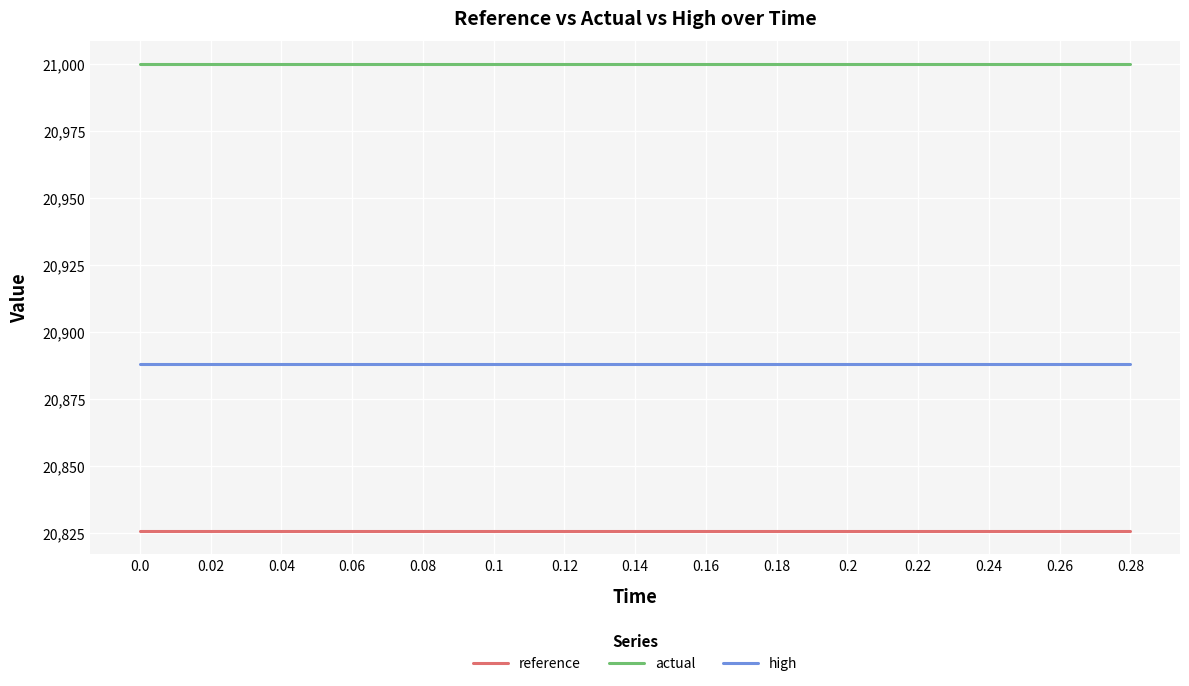

Reading left to right, list all the values displayed in this chart.

reference: 0.0=20825.7	0.02=20825.7	0.04=20825.7	0.06=20825.7	0.08=20825.7	0.1=20825.7	0.12=20825.7	0.14=20825.7	0.16=20825.7	0.18=20825.7	0.2=20825.7	0.22=20825.7	0.24=20825.7	0.26=20825.7	0.28=20825.7
actual: 0.0=21000.0	0.02=21000.0	0.04=21000.0	0.06=21000.0	0.08=21000.0	0.1=21000.0	0.12=21000.0	0.14=21000.0	0.16=21000.0	0.18=21000.0	0.2=21000.0	0.22=21000.0	0.24=21000.0	0.26=21000.0	0.28=21000.0
high: 0.0=20888.2	0.02=20888.2	0.04=20888.2	0.06=20888.2	0.08=20888.2	0.1=20888.2	0.12=20888.2	0.14=20888.2	0.16=20888.2	0.18=20888.2	0.2=20888.2	0.22=20888.2	0.24=20888.2	0.26=20888.2	0.28=20888.2